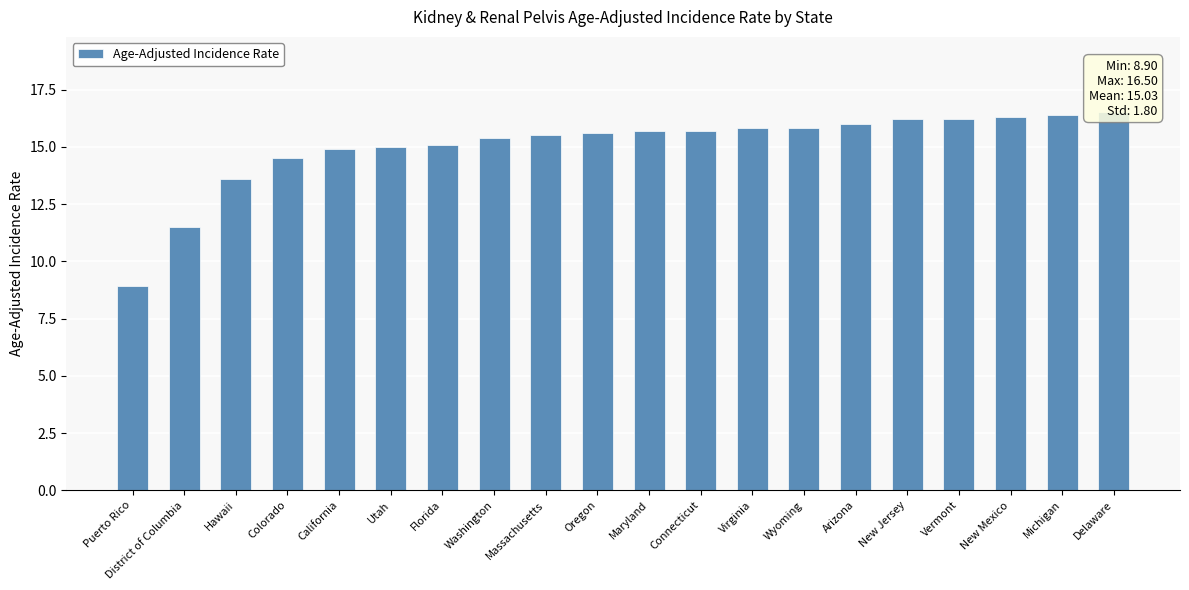

Approximately how many times larger is the value at District of Columbia compared to Massachusetts?

0.7